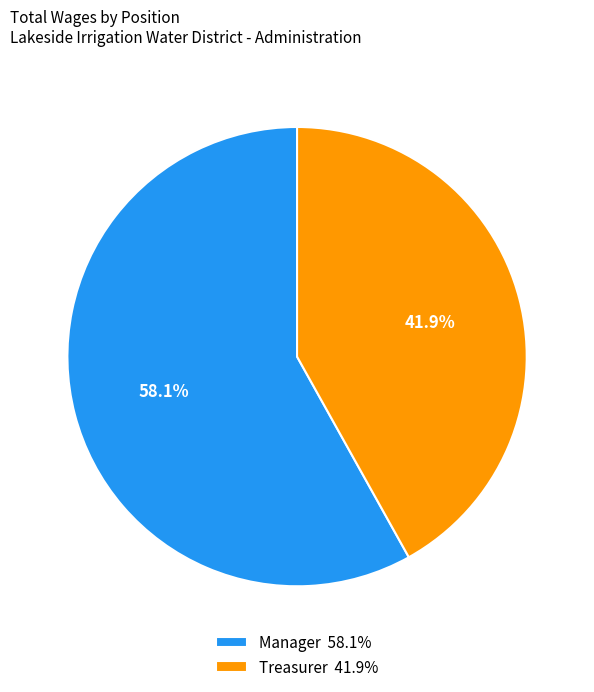

Is there any slice that represents more than half of the pie?

Yes